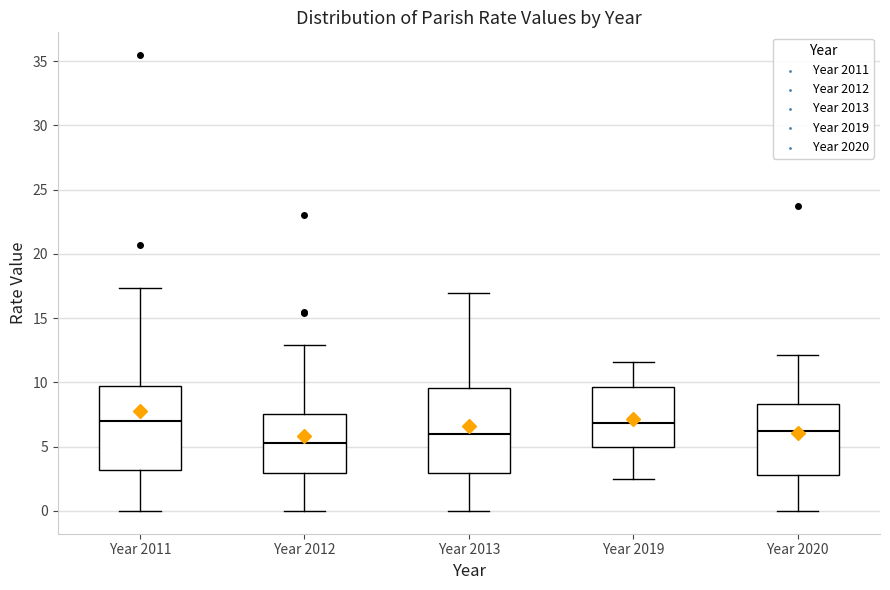

Reading left to right, read every box against the y-axis: the position of its median line, the range the box covers, and the ends of its whiskers. The values are not printed on the chart, so give them approximately, as read against the axis.

Year 2011: median 7.0, box 3.0 to 9.5, whiskers 0.0 to 17.5
Year 2012: median 5.5, box 3.0 to 7.5, whiskers 0.0 to 13.0
Year 2013: median 6.0, box 3.0 to 9.5, whiskers 0.0 to 17.0
Year 2019: median 7.0, box 5.0 to 9.5, whiskers 2.5 to 11.5
Year 2020: median 6.0, box 3.0 to 8.5, whiskers 0.0 to 12.0